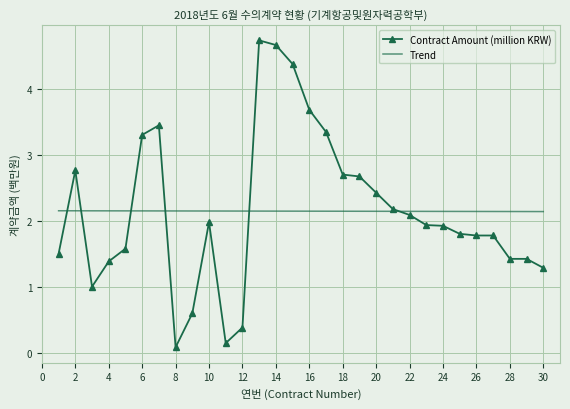

What is the maximum value shown in the chart?

4.7